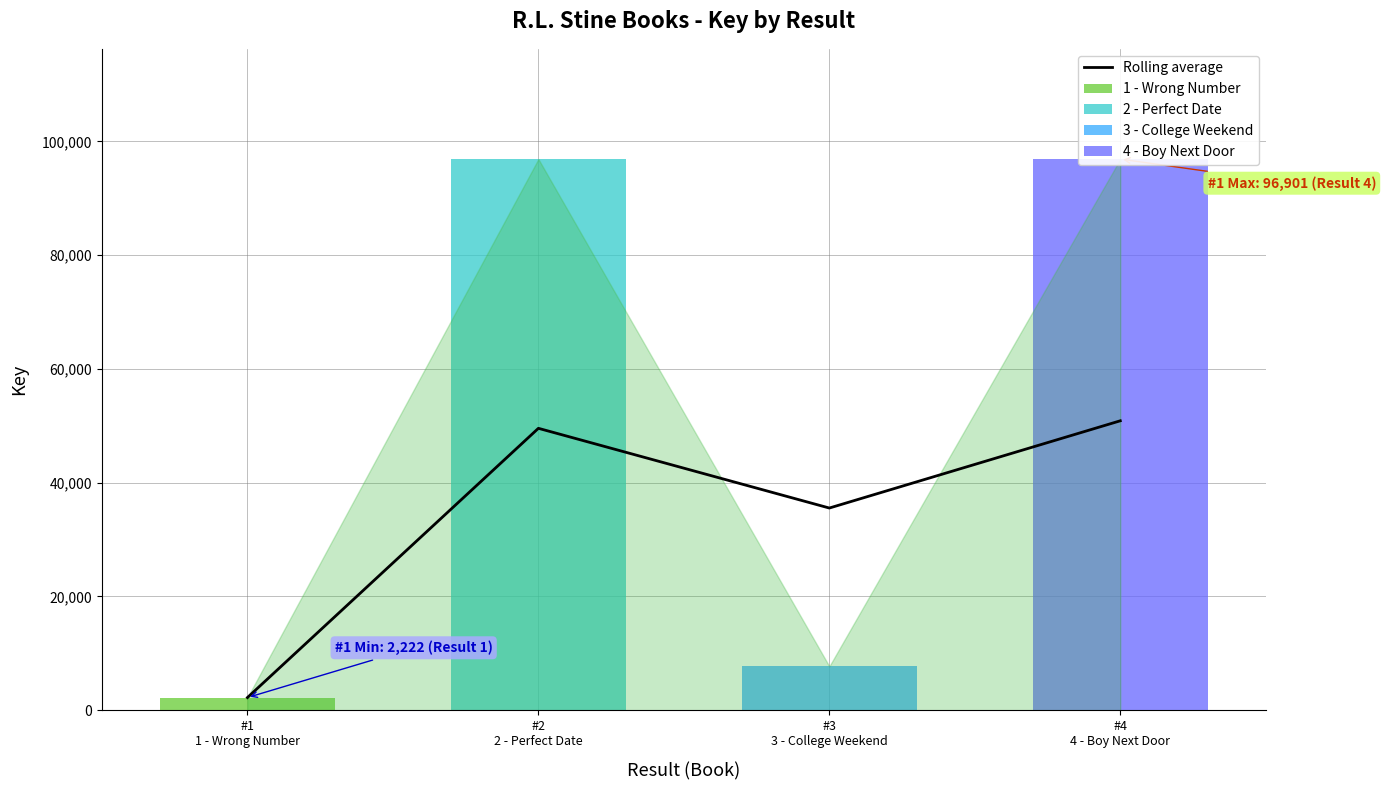

Approximately how many times larger is the value at #2
2 - Perfect Date compared to #4
4 - Boy Next Door?

1.0